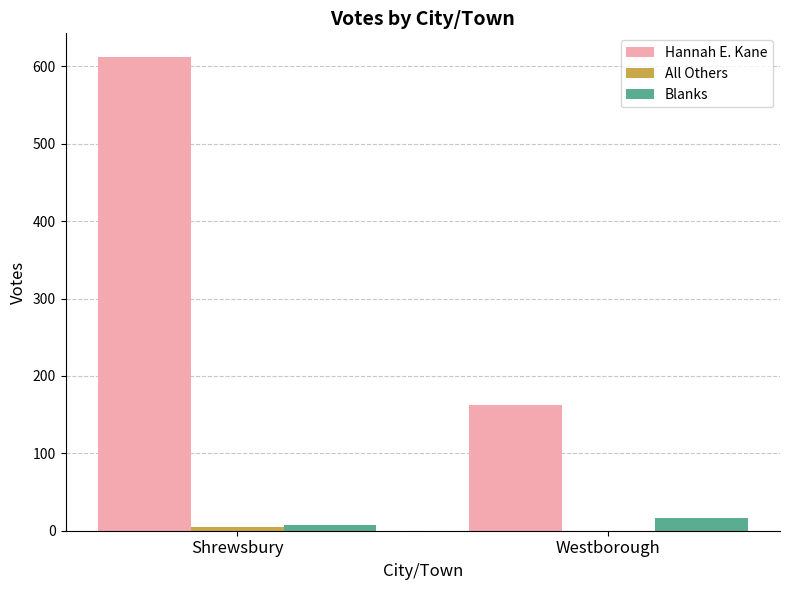

Between Shrewsbury and Westborough, which series saw the biggest shift?

Hannah E. Kane